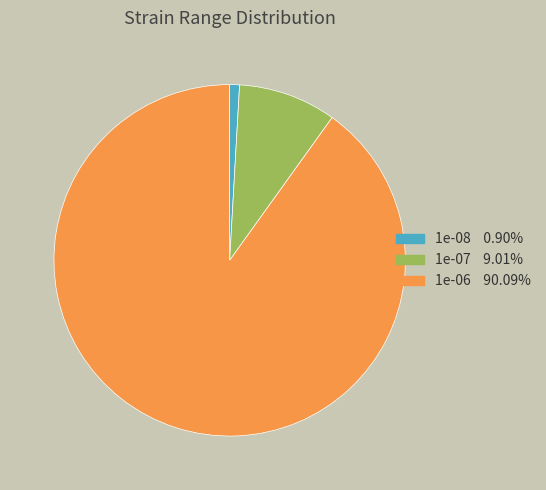

Rank the categories by value from highest to lowest.

1e-06, 1e-07, 1e-08